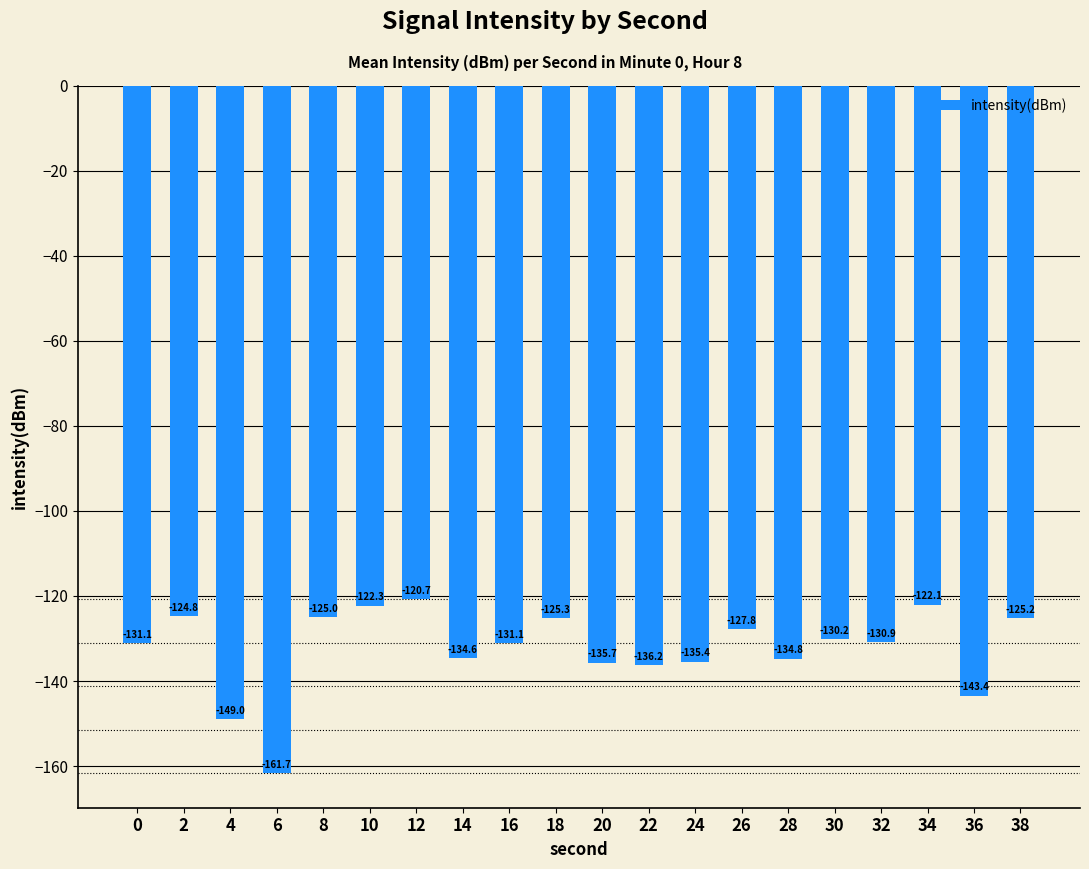

What is the approximate value at 26?

-127.8